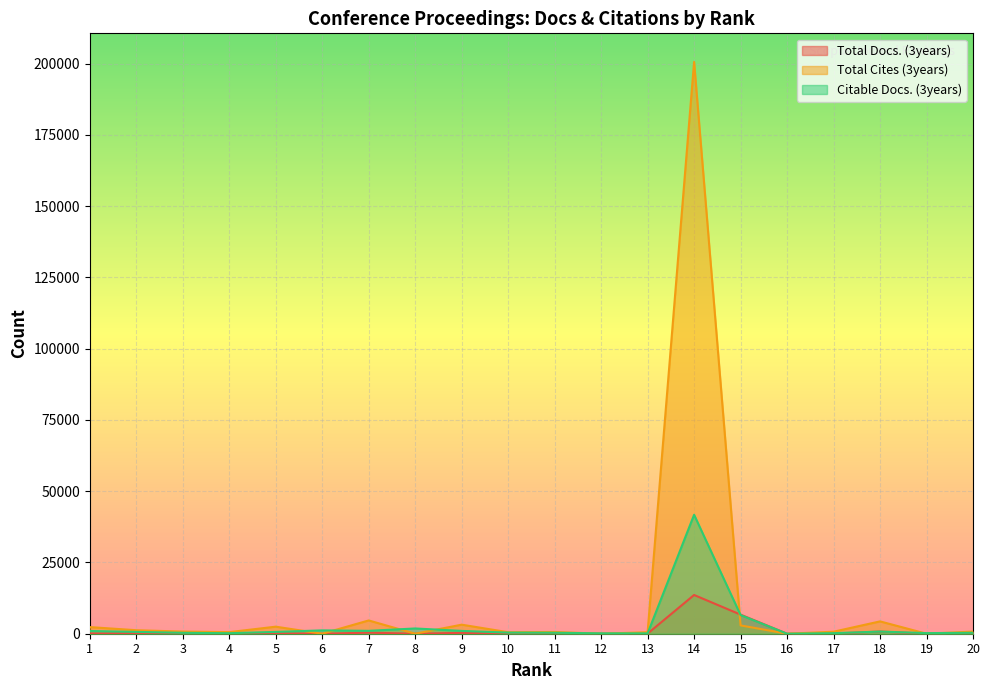

Rank the series by their average value, from lowest to highest.

Total Docs. (3years), Citable Docs. (3years), Total Cites (3years)